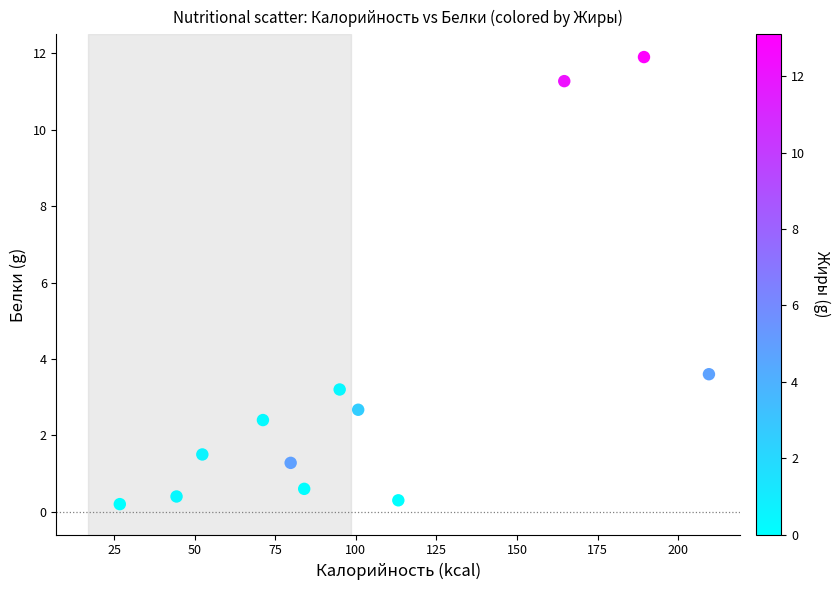

What Y value in the scatter plot is closest to 6?

3.6